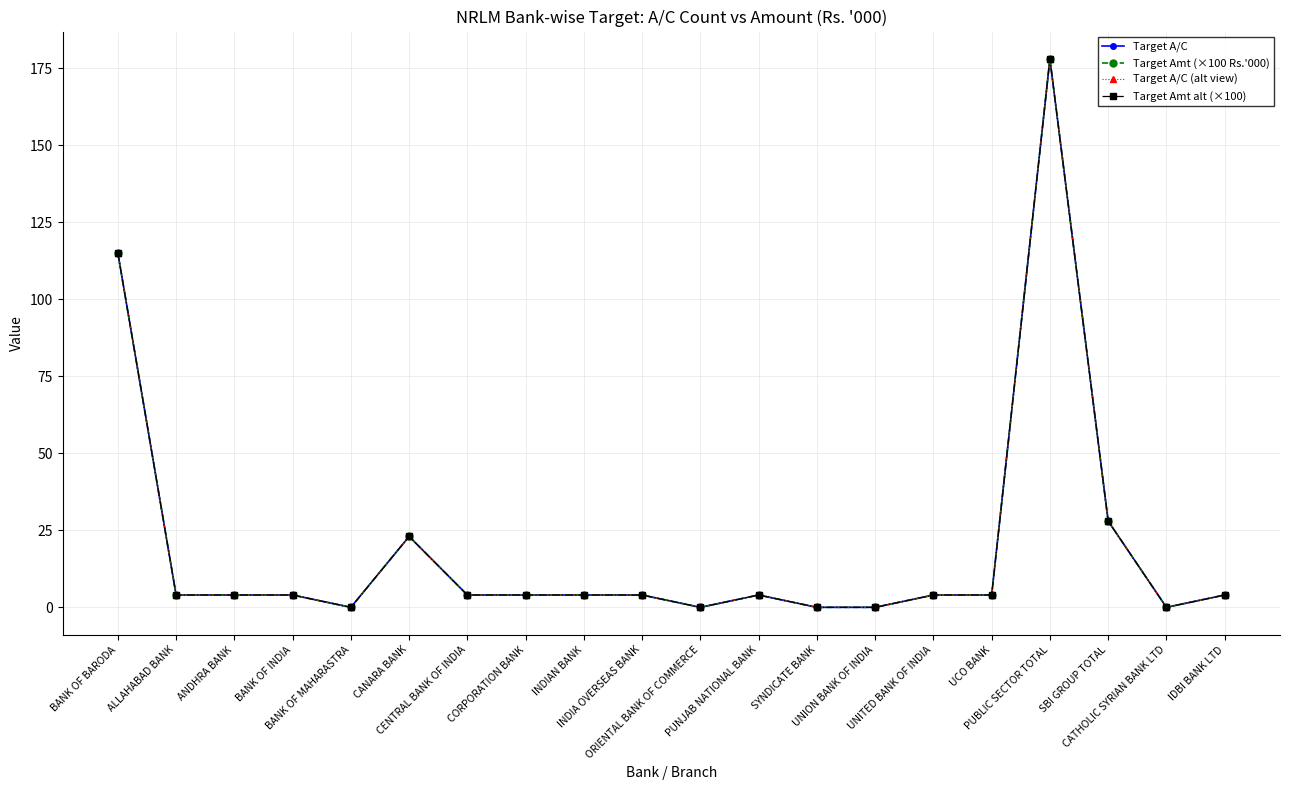

Does the chart have visible grid lines?

Yes